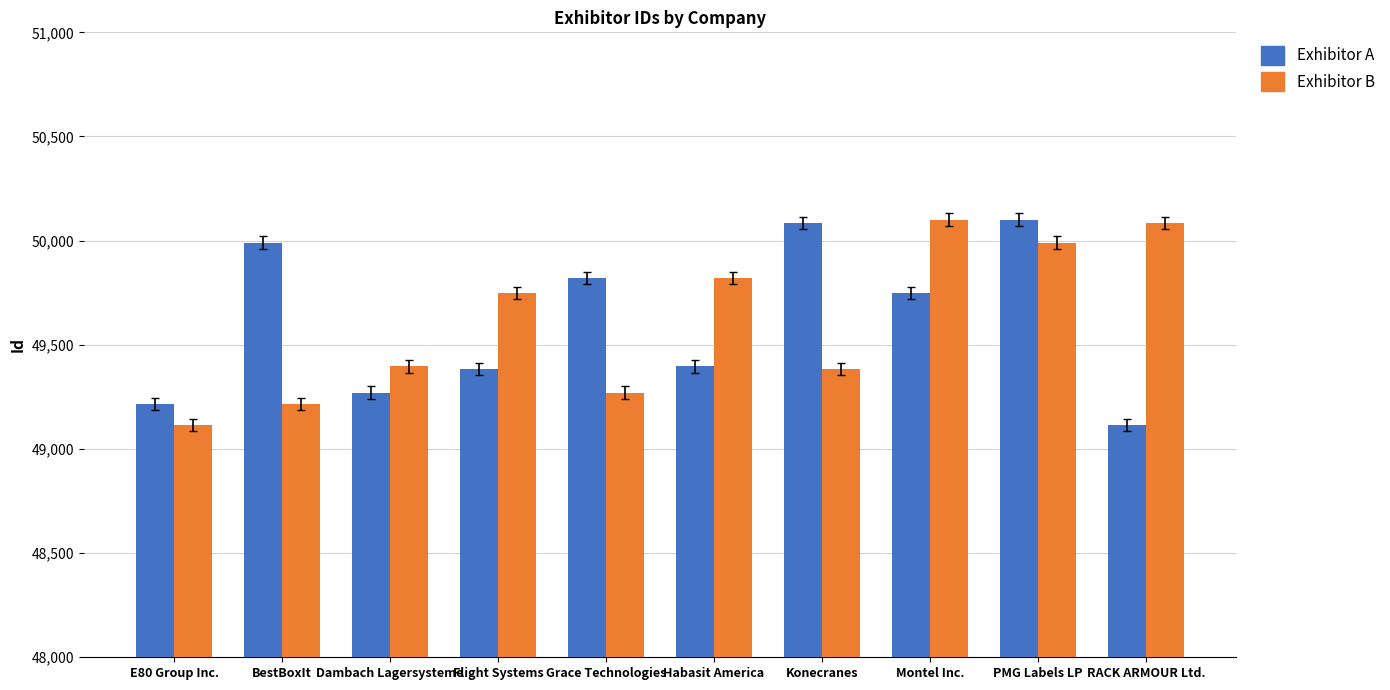

What is the minimum value shown in the chart?

49115